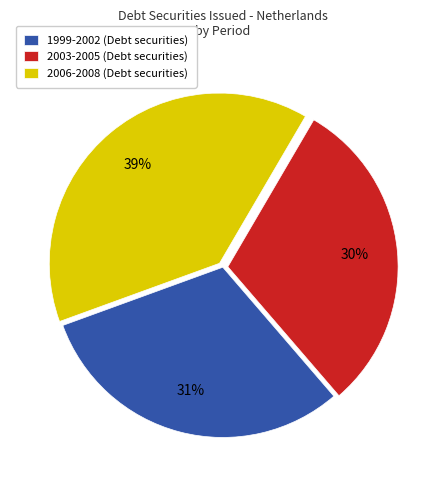

Count the number of slices in the pie.

3